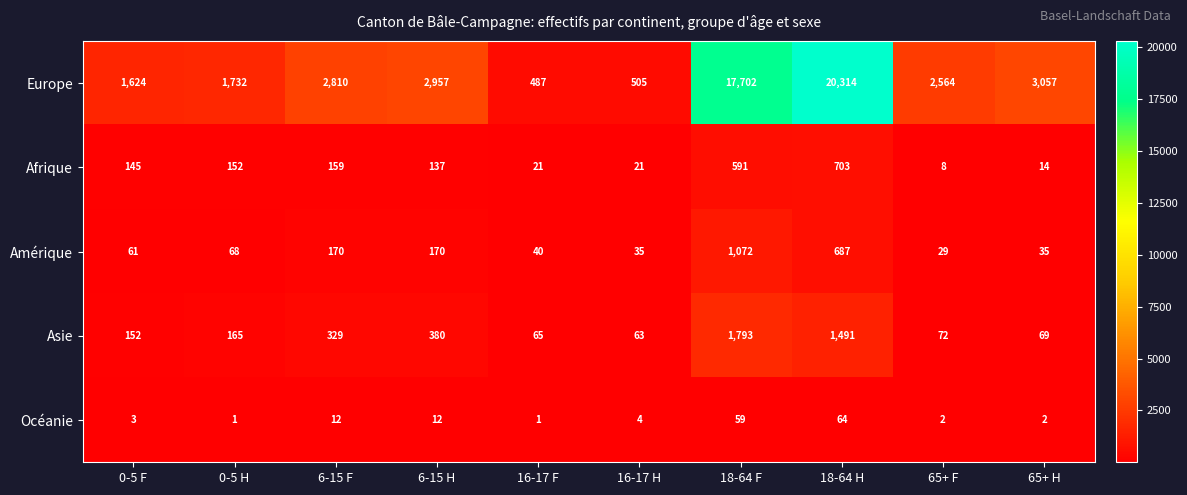

What is the difference between the second highest and minimum values in the Afrique series?

583